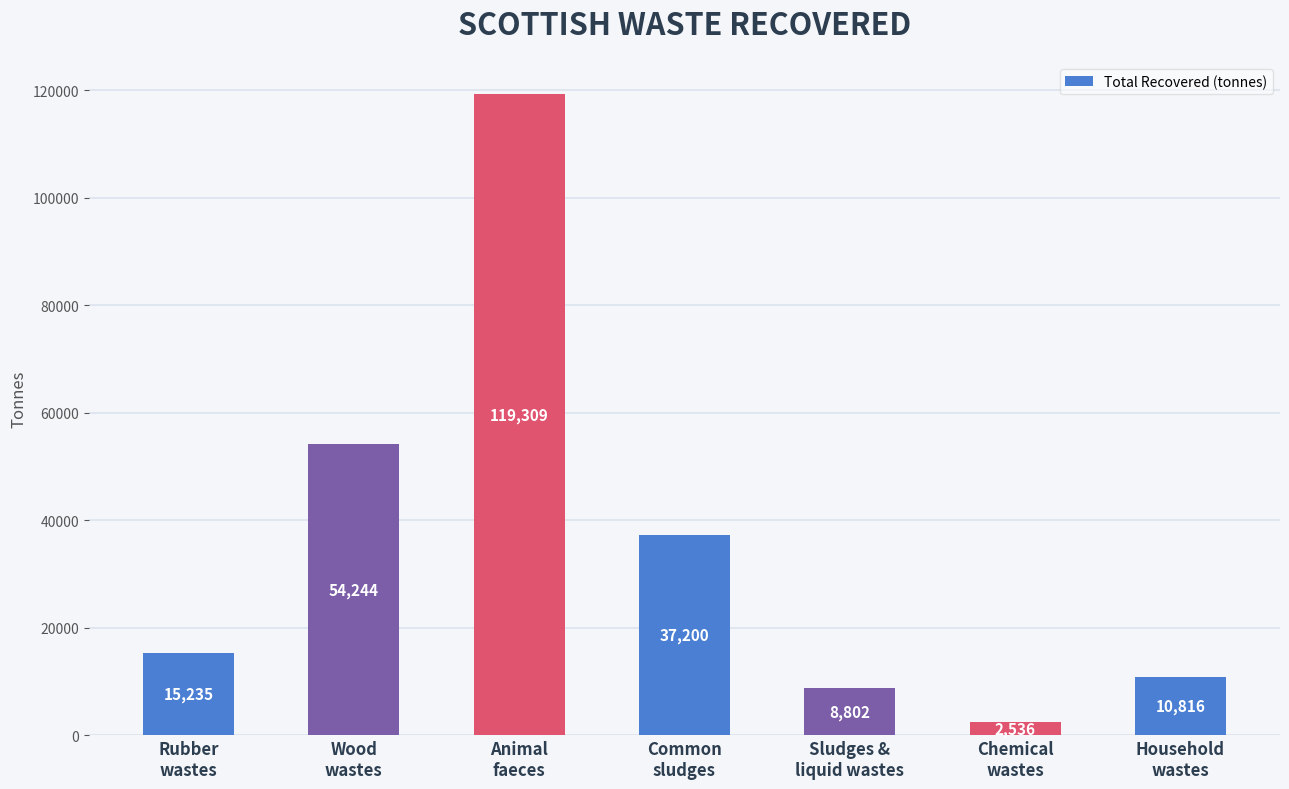

Approximately how many times larger is the value at Household
wastes compared to Common
sludges?

0.3